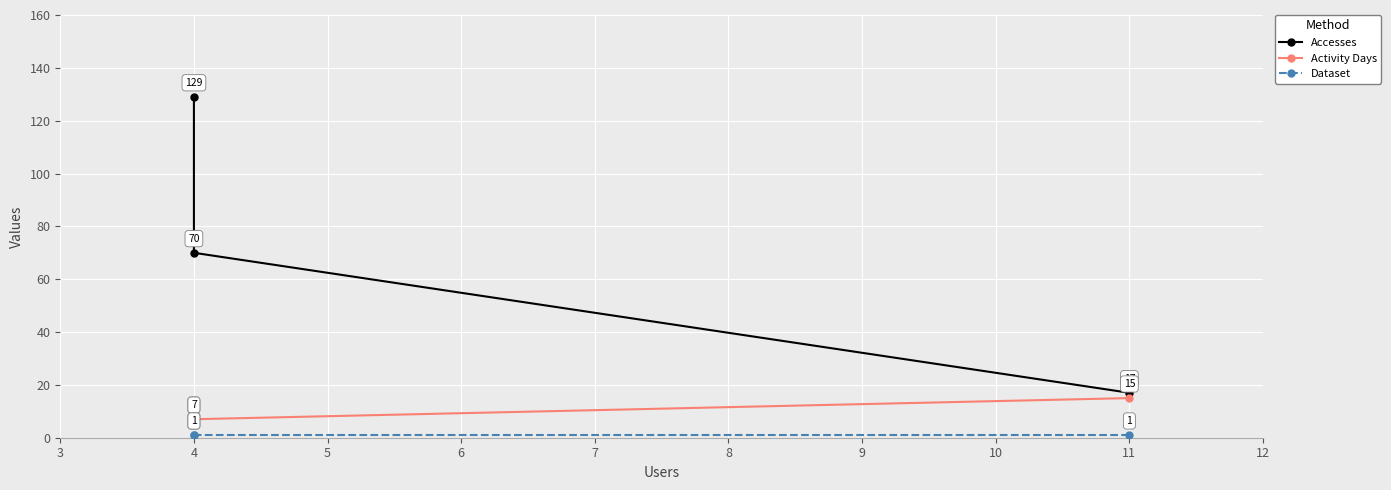

Which series has the largest range (max minus min)?

Accesses